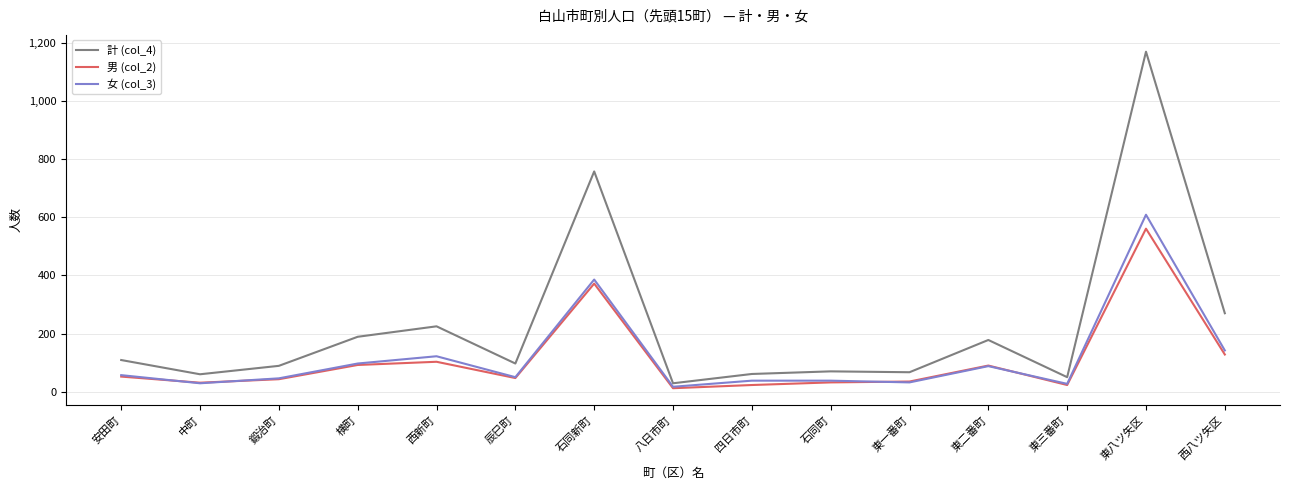

At which label does 男 (col_2) reach its minimum?

八日市町